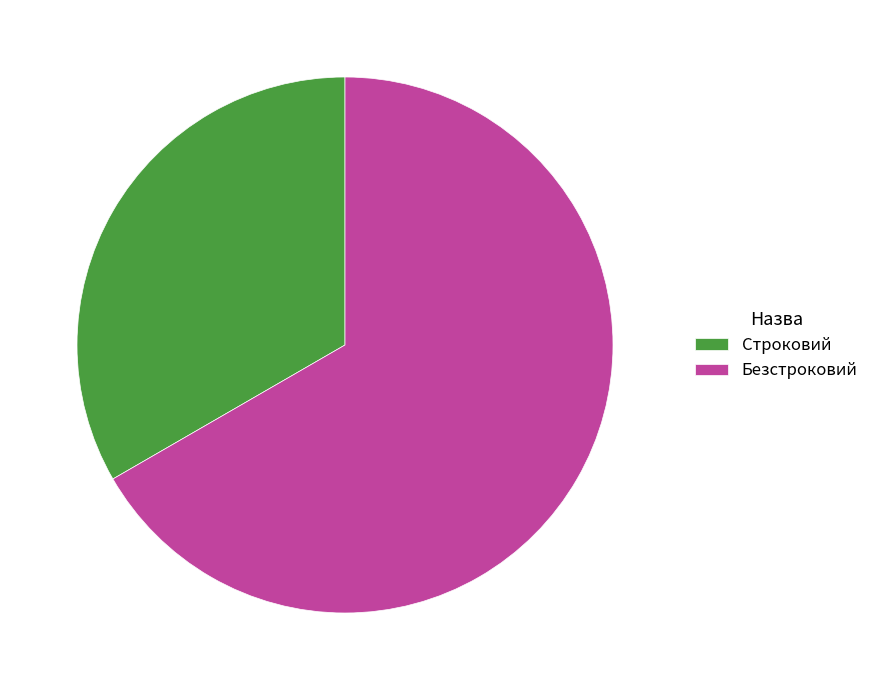

Rank the categories by value from highest to lowest.

Безстроковий, Строковий